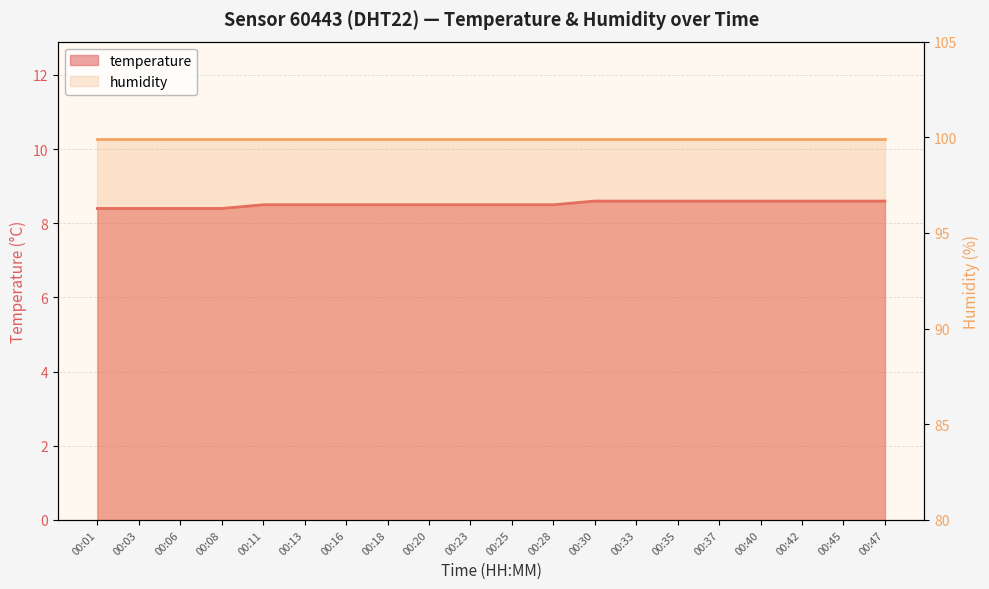

What is the sum of all values?

170.4